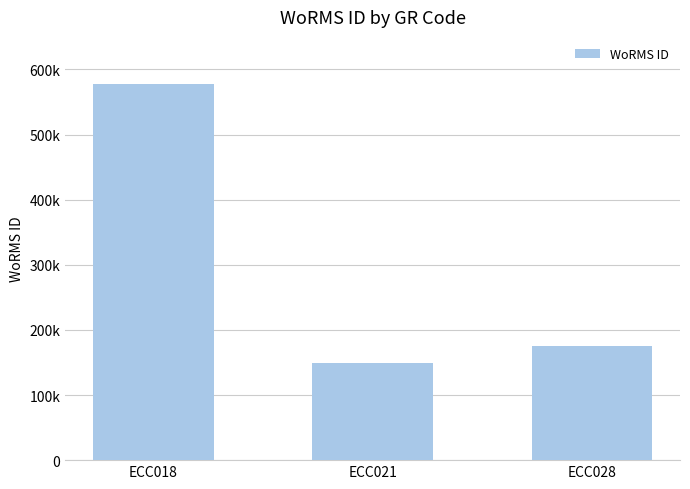

Are the bars horizontal?

No